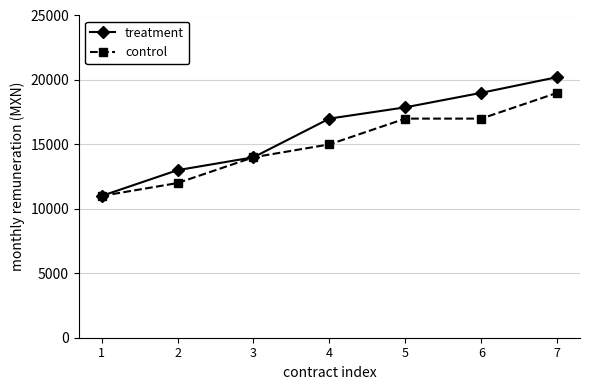

Does the chart have visible grid lines?

Yes